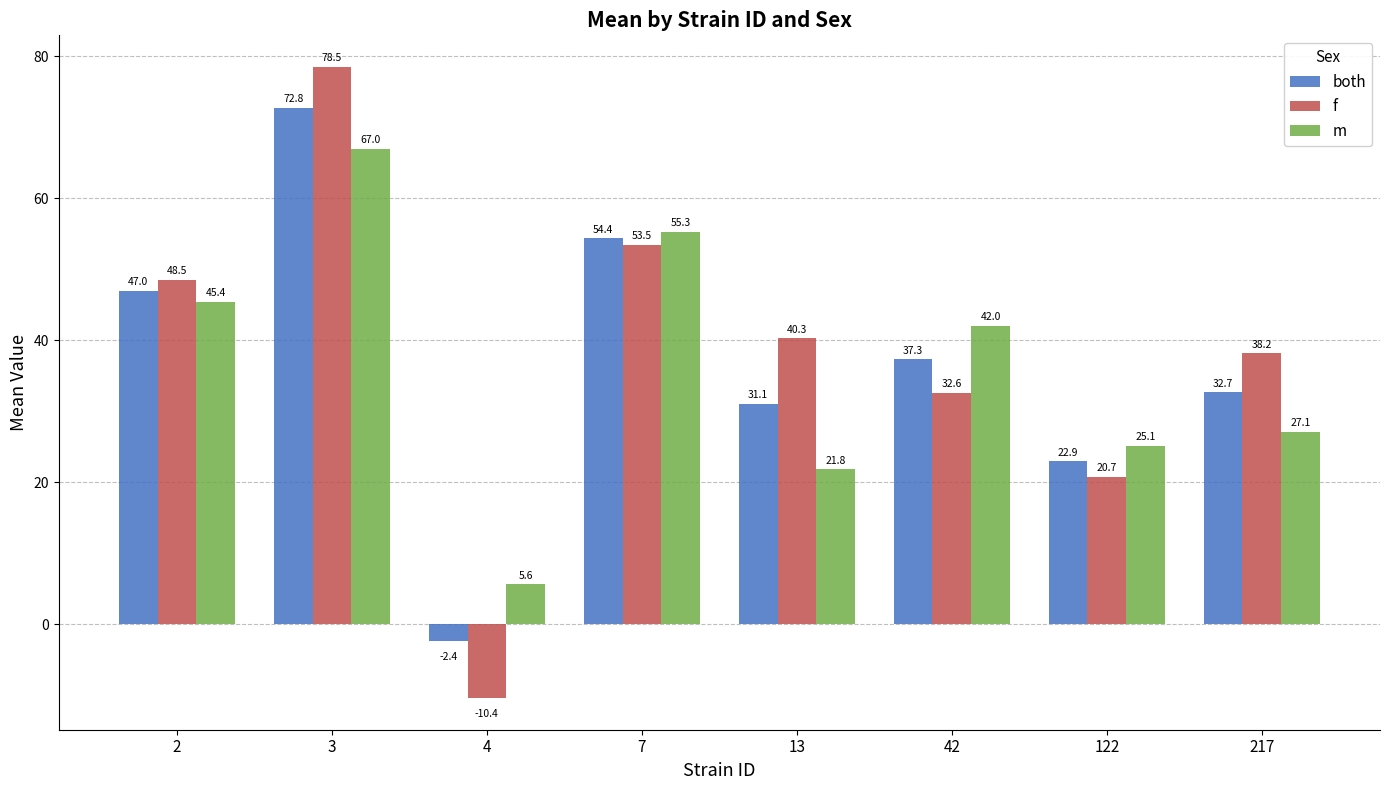

Between 13 and 122, which series saw the biggest shift?

f